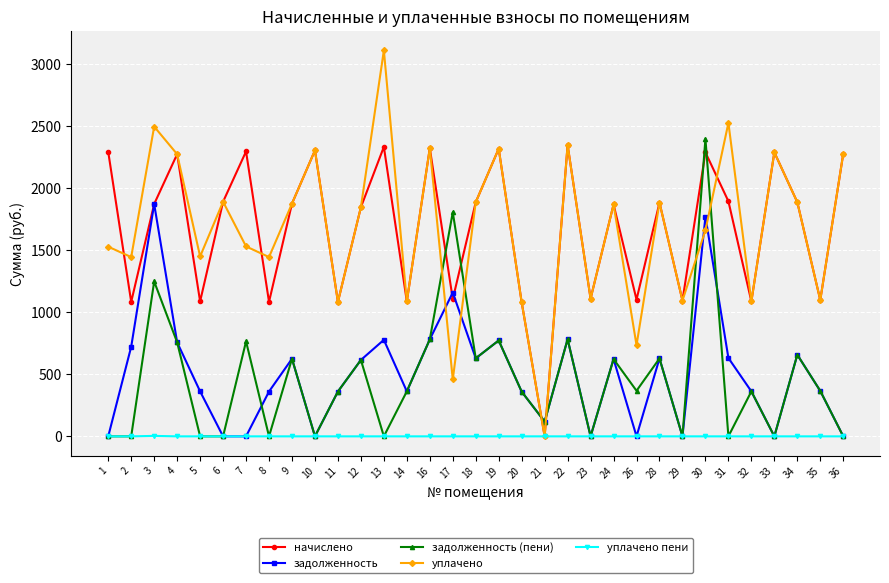

What is the difference between the начислено values at 9 and 26?

774.3